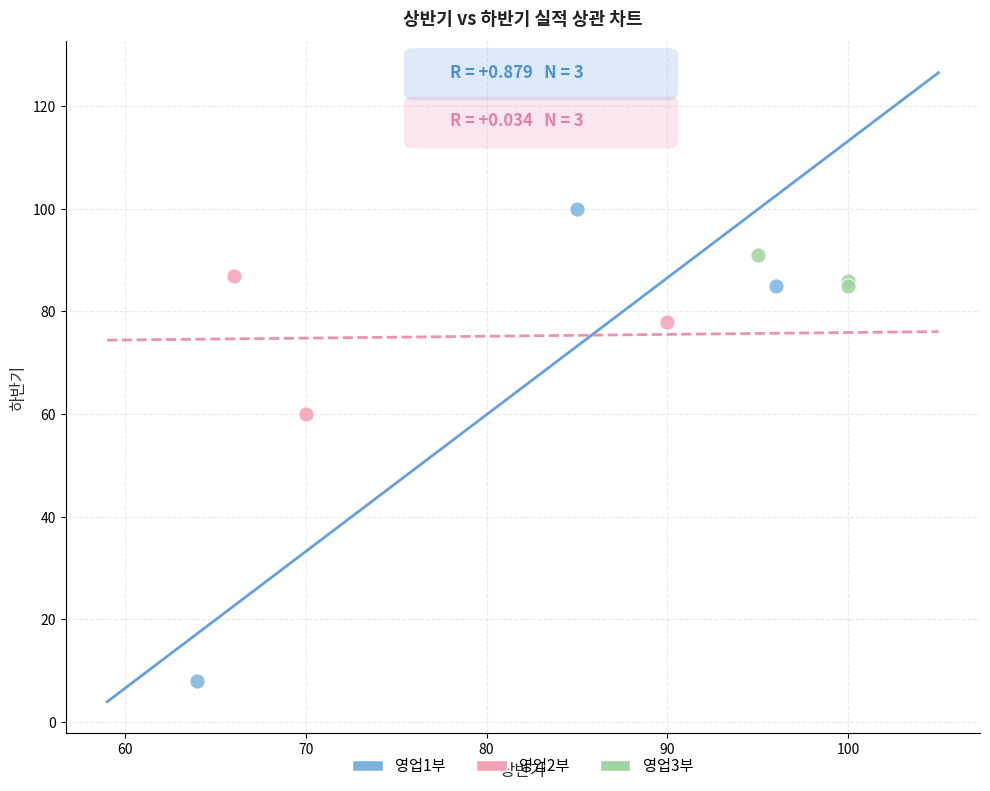

Which series has the largest Y range (max minus min)?

영업1부